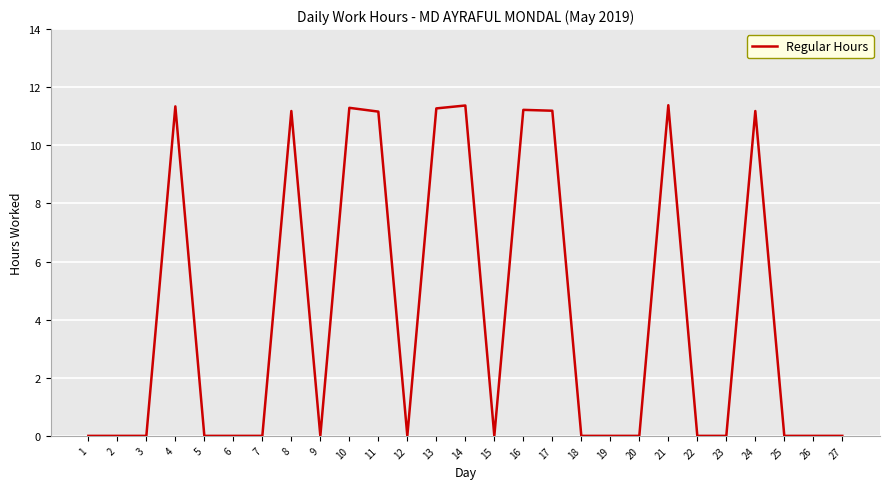

Which has a higher value, 16 or 15?

16